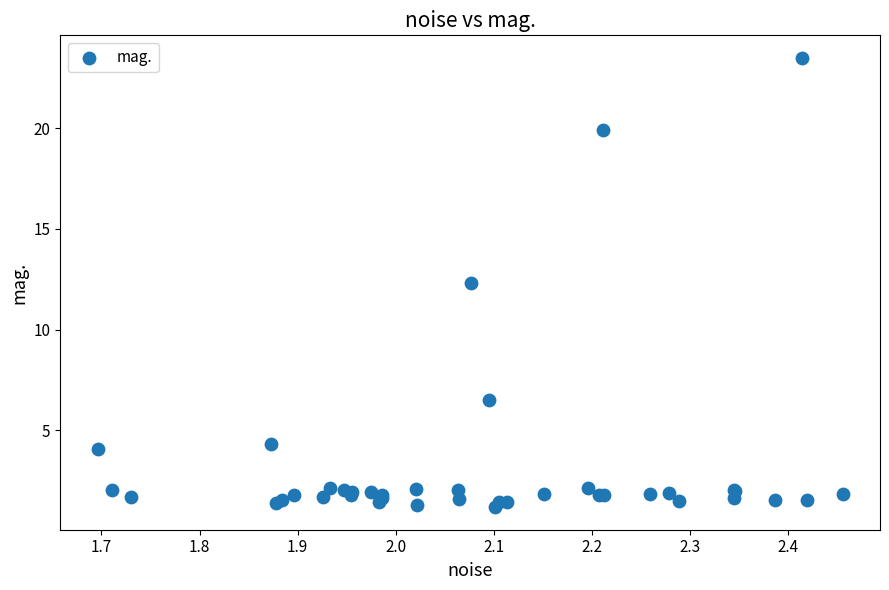

What Y value in the scatter plot is closest to 12?

12.3